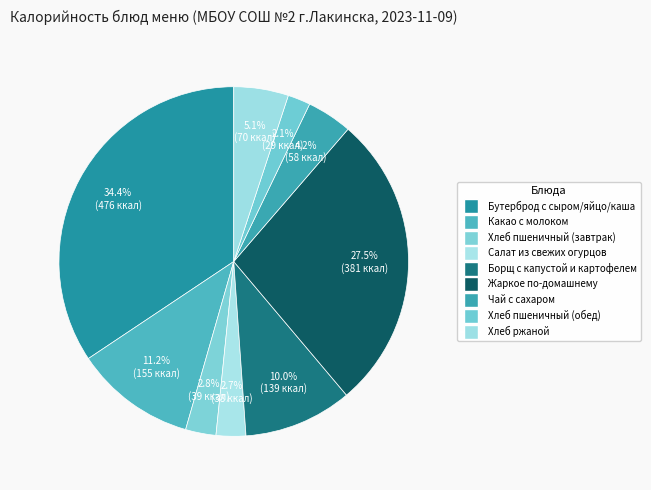

Between Чай с сахаром and Какао с молоком, which is larger?

Какао с молоком